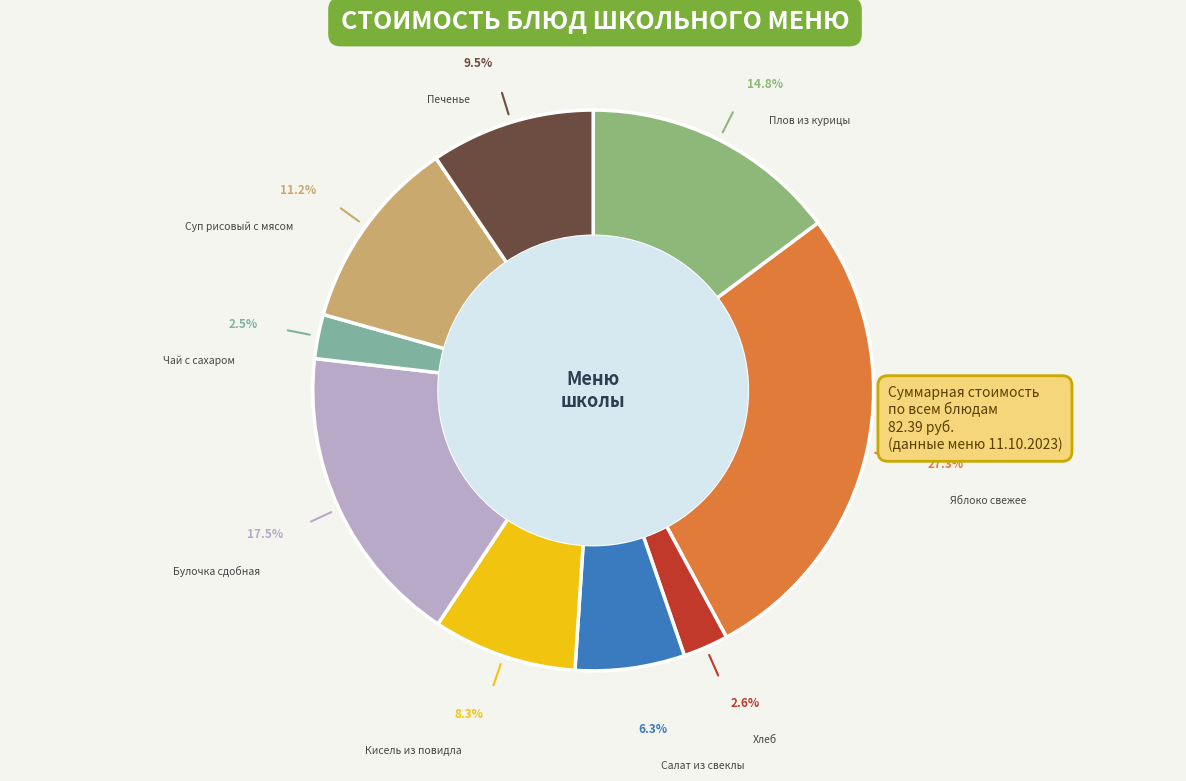

Is there a majority slice in this chart?

No